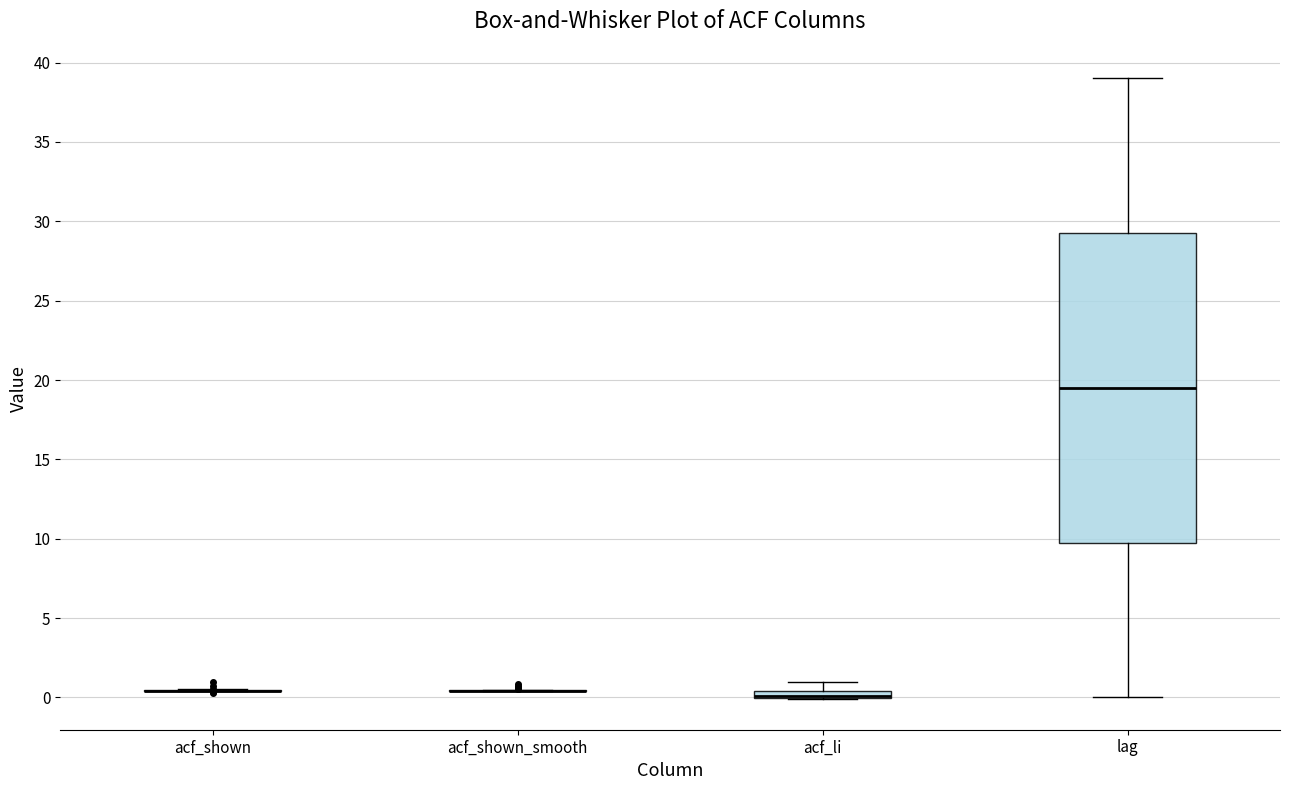

Where does the median line of the box for lag sit on the y-axis? The values are not printed on the chart, so give them approximately, as read against the axis.

19.5